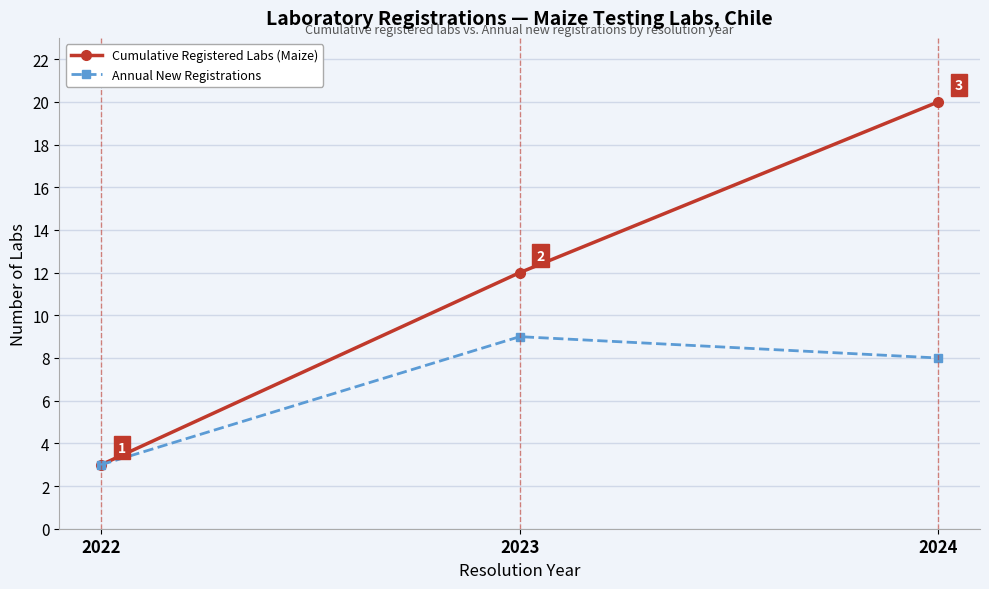

The Annual New Registrations series shows 13 at 2023. True or false?

False